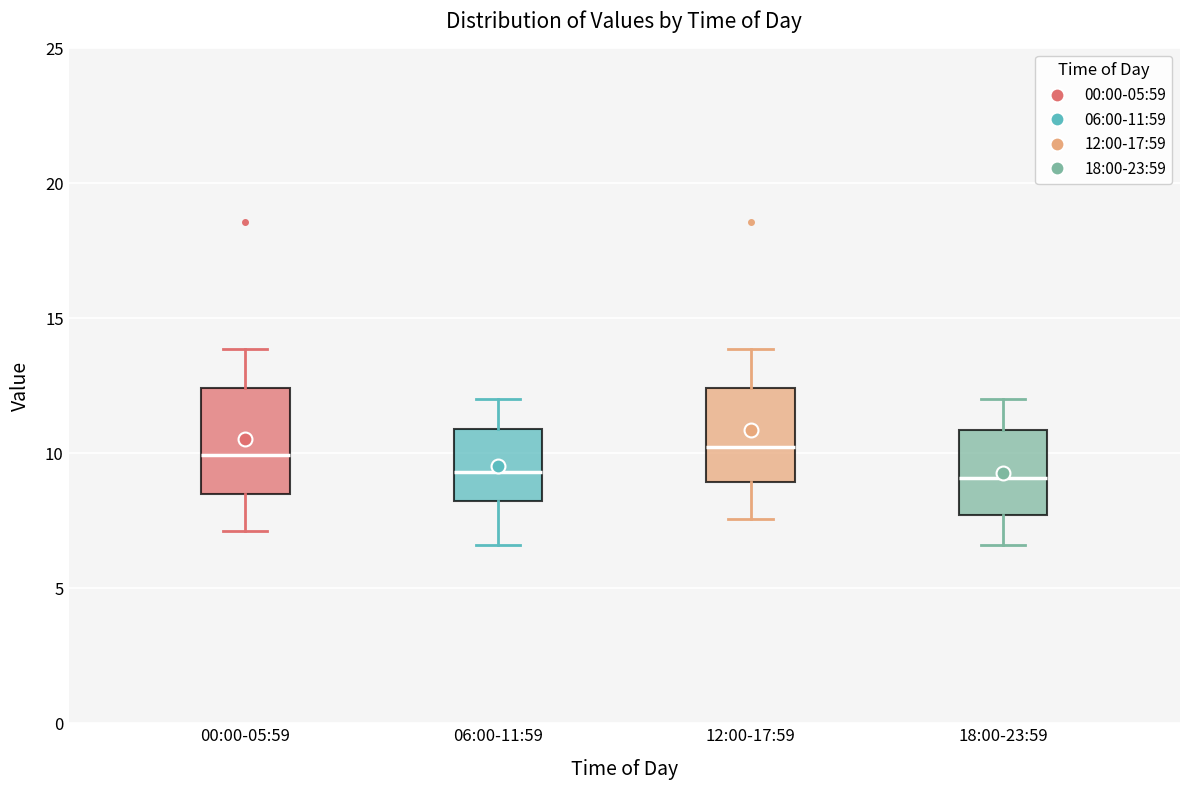

Reading left to right, read every box against the y-axis: the position of its median line, the range the box covers, and the ends of its whiskers. The values are not printed on the chart, so give them approximately, as read against the axis.

00:00-05:59: median 10.0, box 8.5 to 12.5, whiskers 7.0 to 14.0
06:00-11:59: median 9.5, box 8.5 to 11.0, whiskers 6.5 to 12.0
12:00-17:59: median 10.0, box 9.0 to 12.5, whiskers 7.5 to 14.0
18:00-23:59: median 9.0, box 7.5 to 11.0, whiskers 6.5 to 12.0